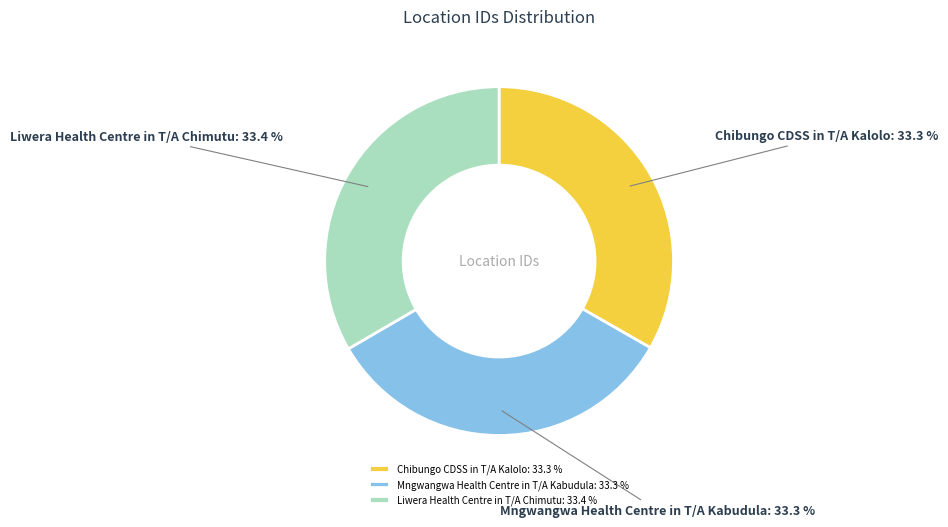

To the nearest percent, what percentage of the pie is Chibungo CDSS in T/A Kalolo?

33%